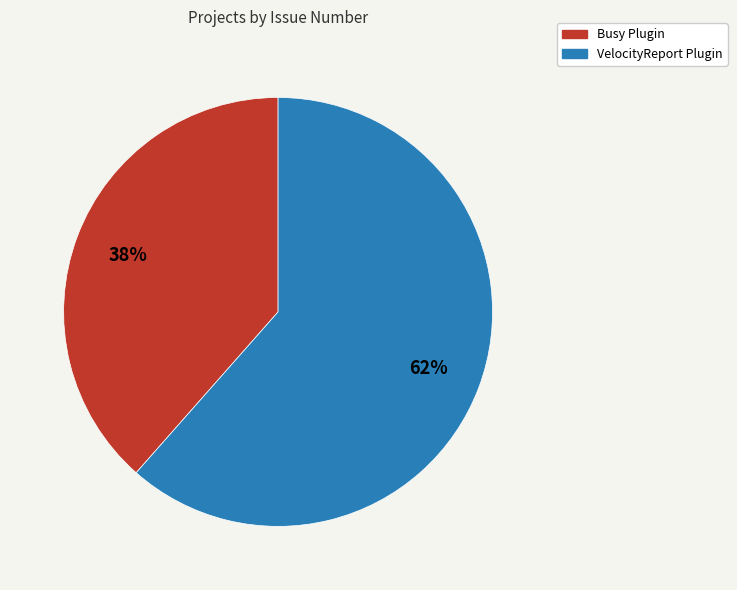

True or false: Busy Plugin accounts for 27% of the total.

False